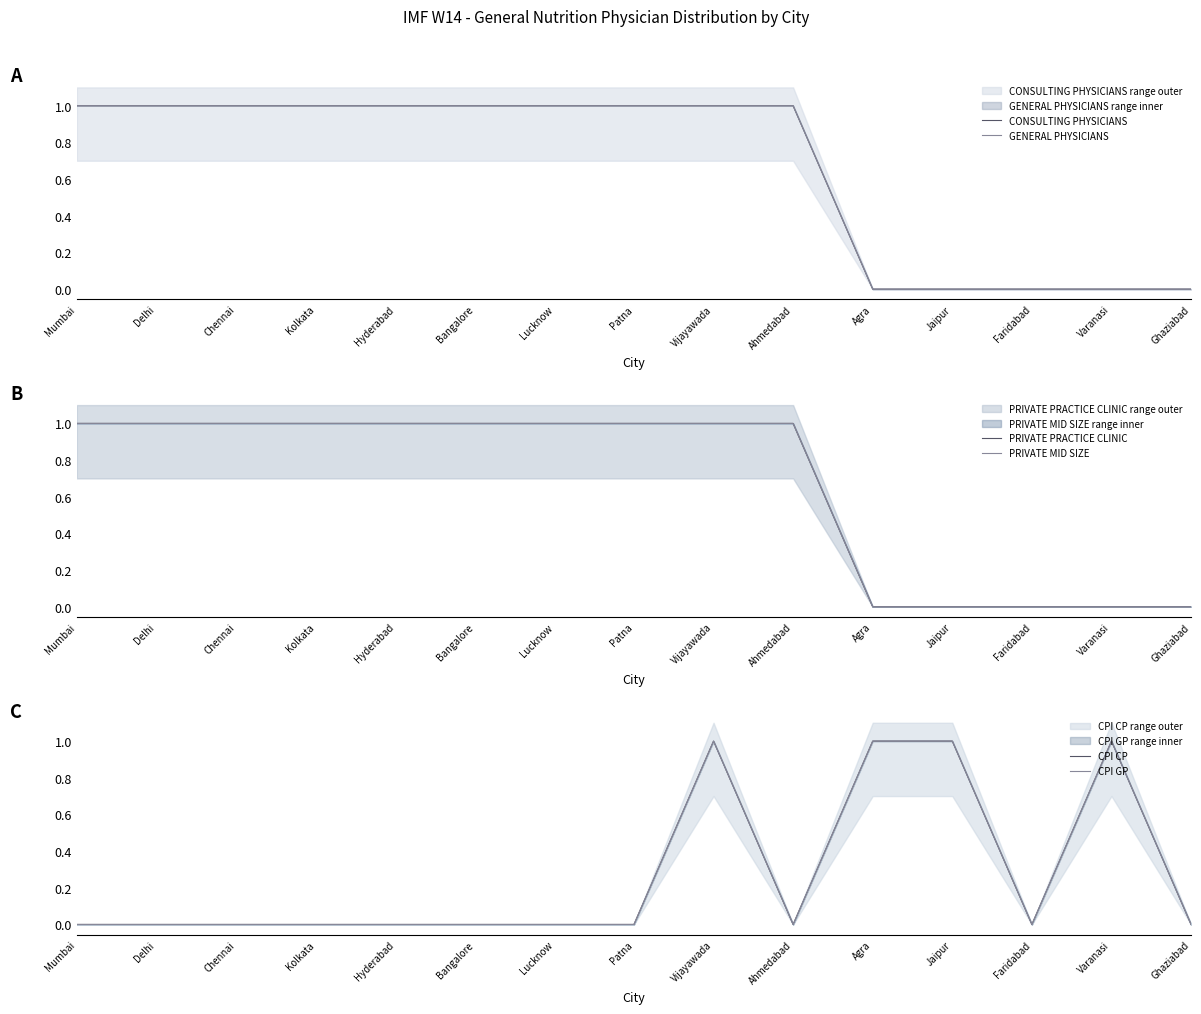

True or false: GENERAL PHYSICIANS and CONSULTING PHYSICIANS intersect in this chart.

False